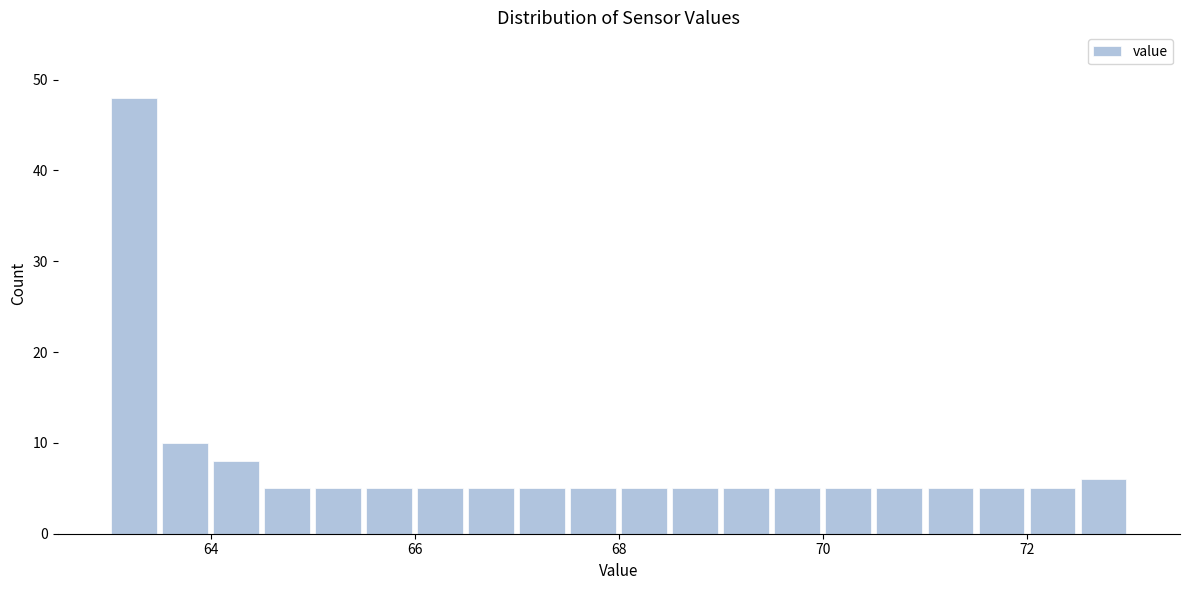

Around what value on the x-axis is the tallest bar? Give the approximate position of its centre, as read against the axis.

63.2